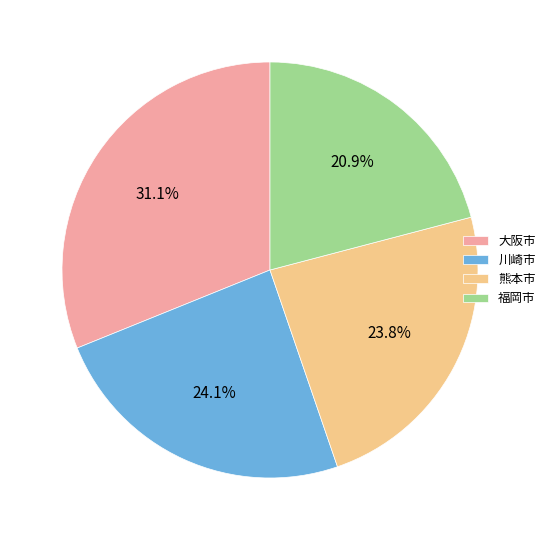

Which slice is the largest?

大阪市